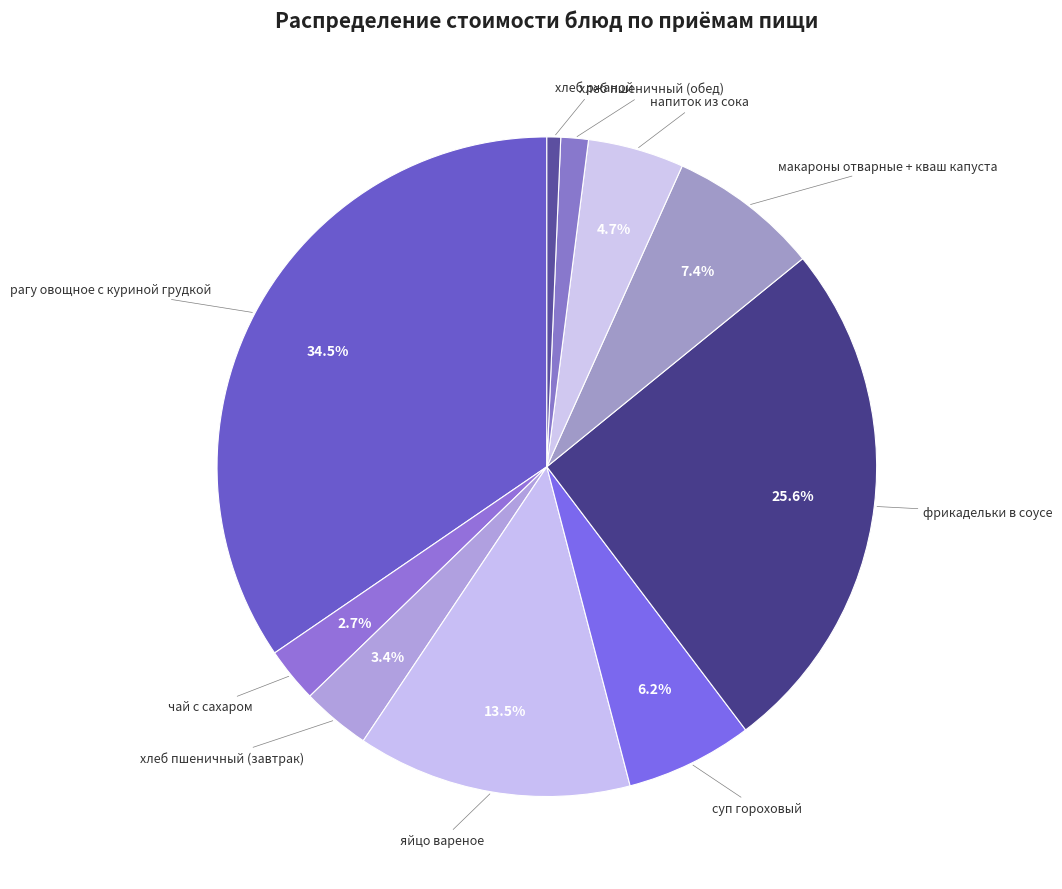

Count the number of slices in the pie.

10